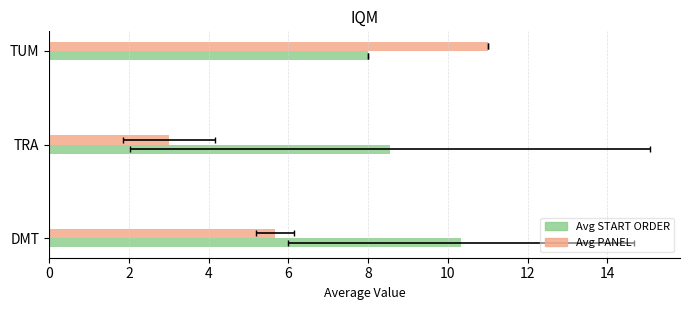

At which label does TRA reach its minimum?

Avg PANEL